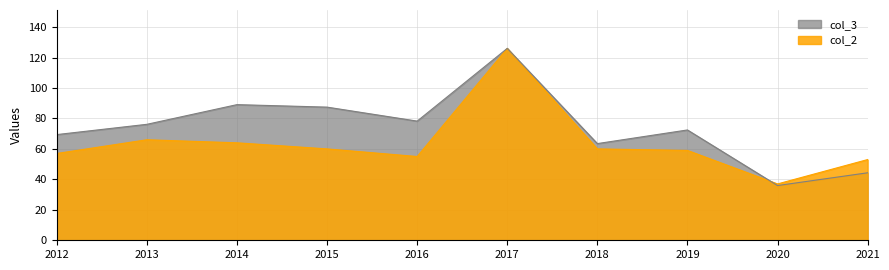

Reading left to right, extract all data points from this chart.

col_2: 57.0	66.0	64.0	60.0	55.0	126.0	60.0	59.0	37.0	53.0
col_3: 69.4	76.1	89.1	87.4	78.2	126.0	63.5	72.4	35.9	44.3